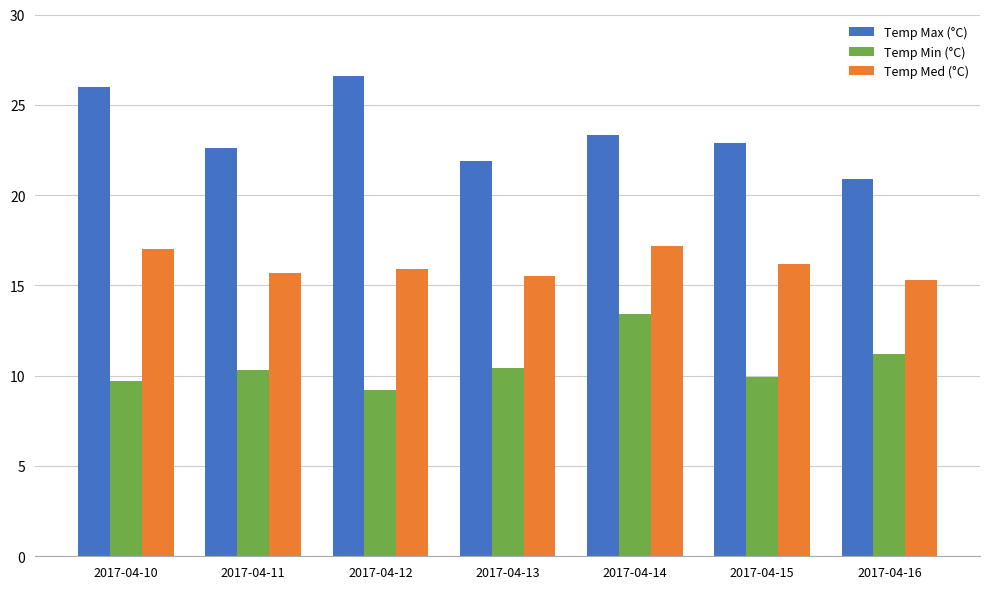

How many series are shown in this chart?

3